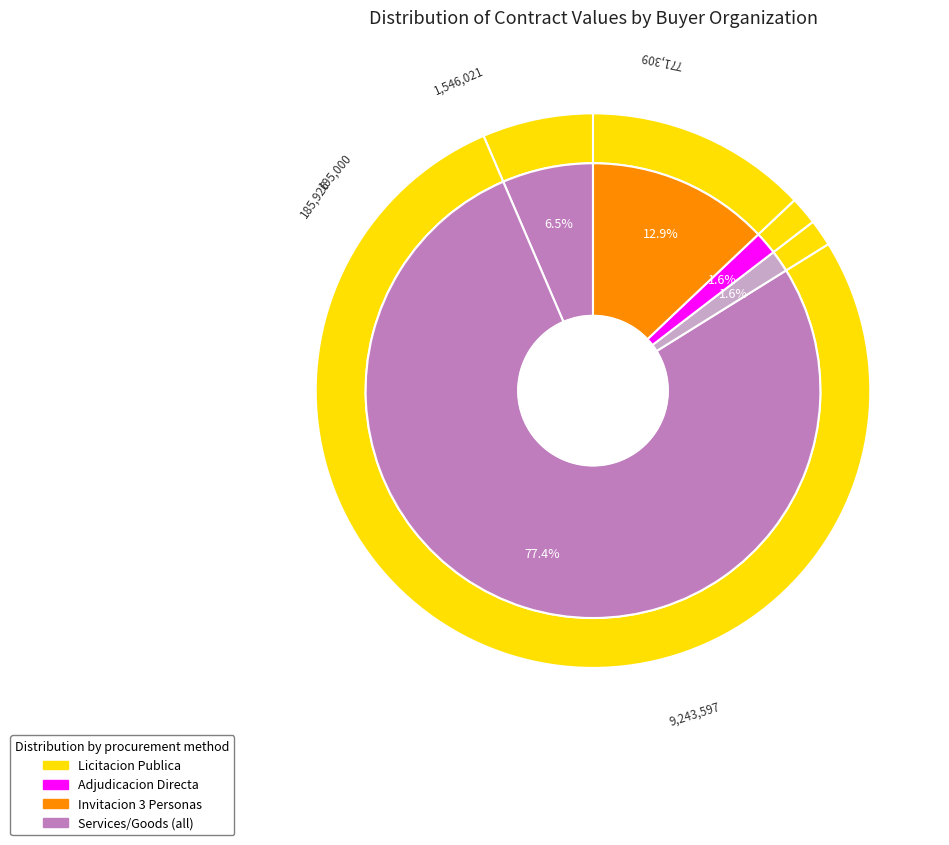

Combined, what portion of the pie is Comision Nacional
del Agua and Secretaria de
Desarrollo Agrario?

3.2%